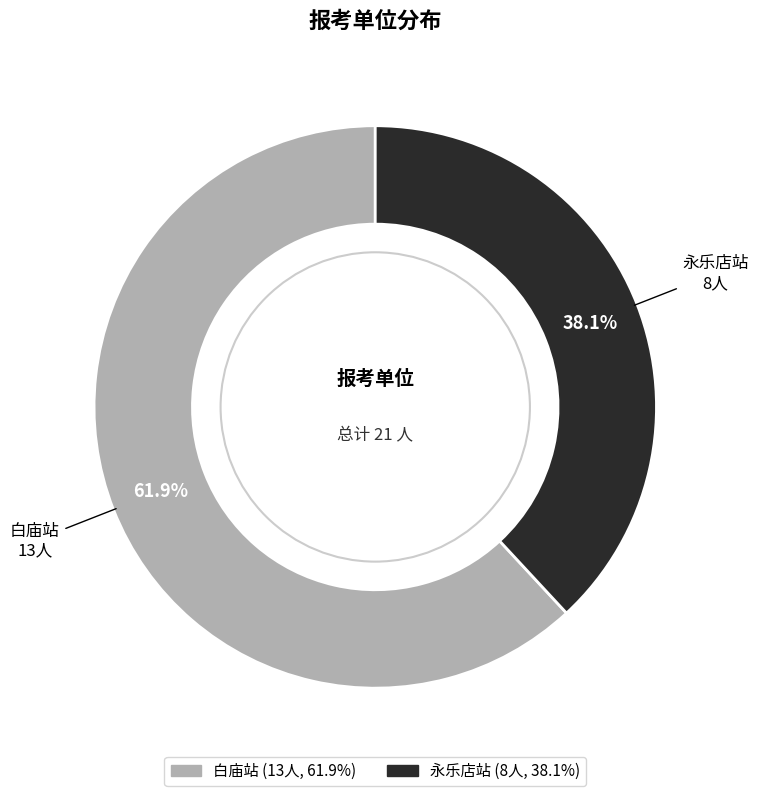

What is the ratio of the value at 白庙站 to the value at 永乐店站?

1.6